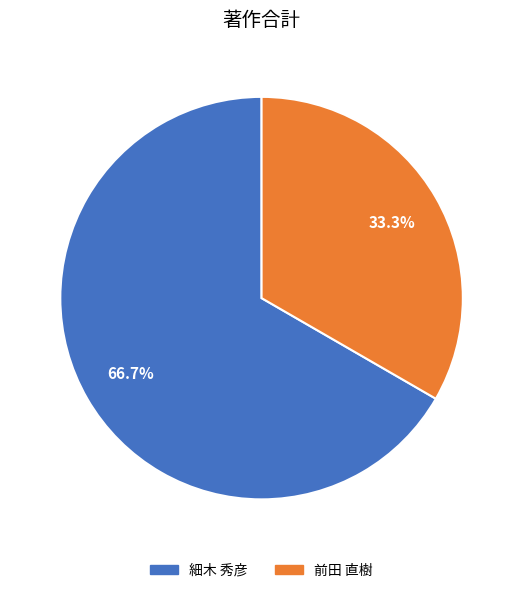

Count the number of slices in the pie.

2